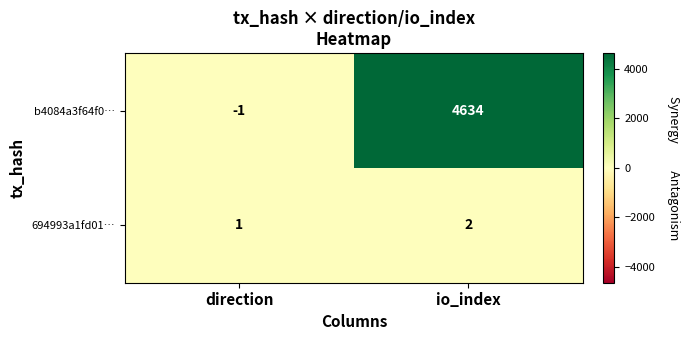

Reading left to right, extract all data points from this chart.

b4084a3f64f0…: direction=-1	io_index=4634
694993a1fd01…: direction=1	io_index=2